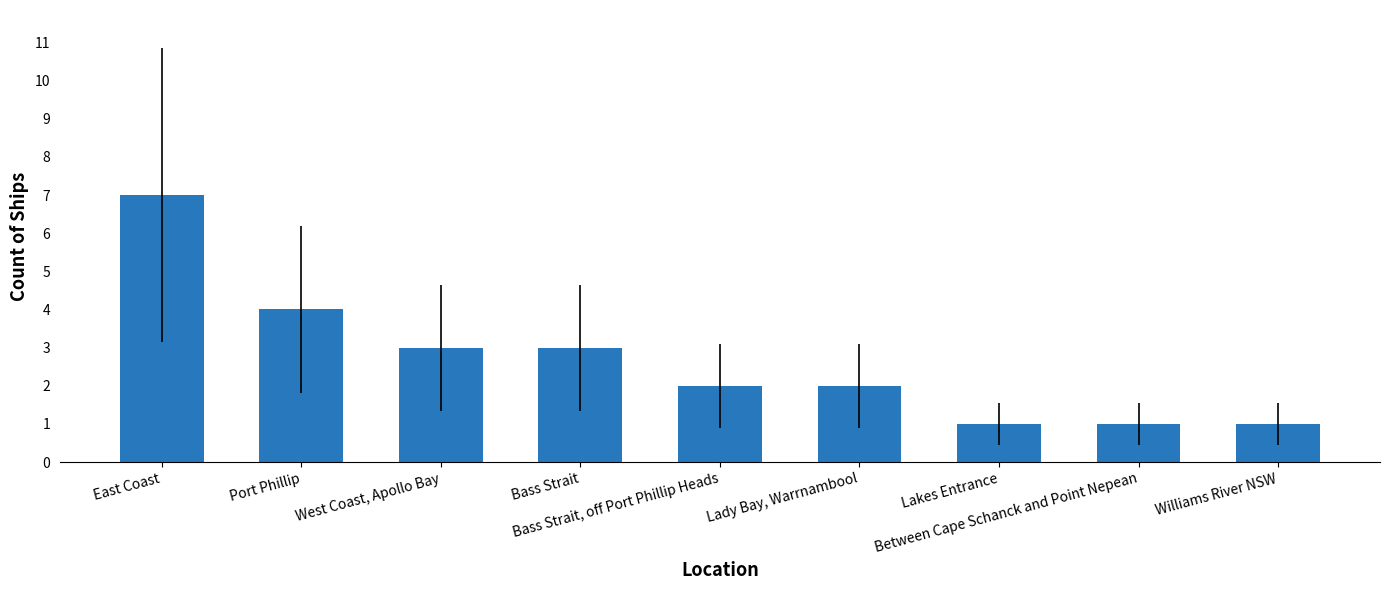

What is the minimum value shown in the chart?

1